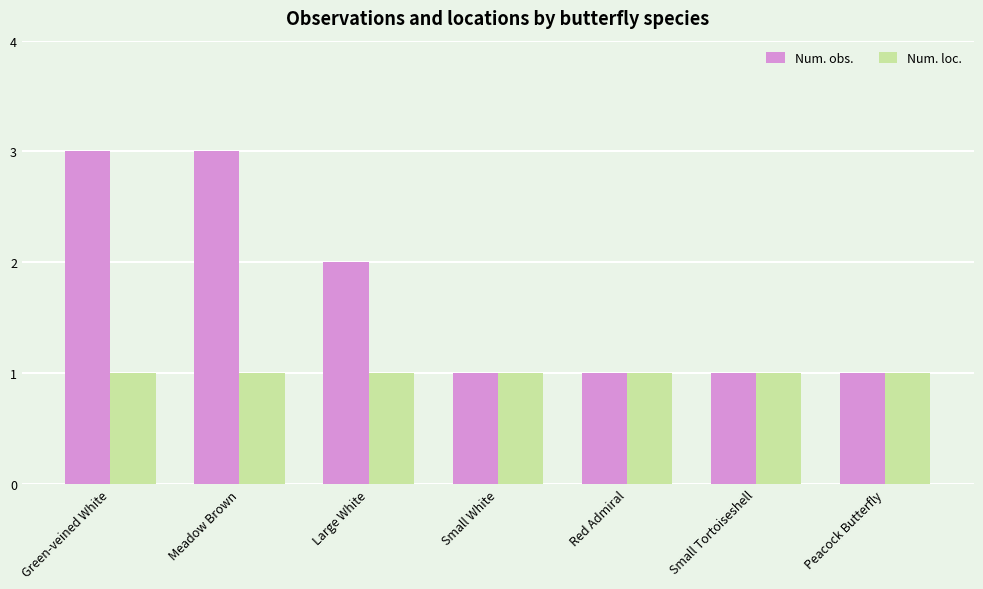

What position from the right is Peacock Butterfly?

1